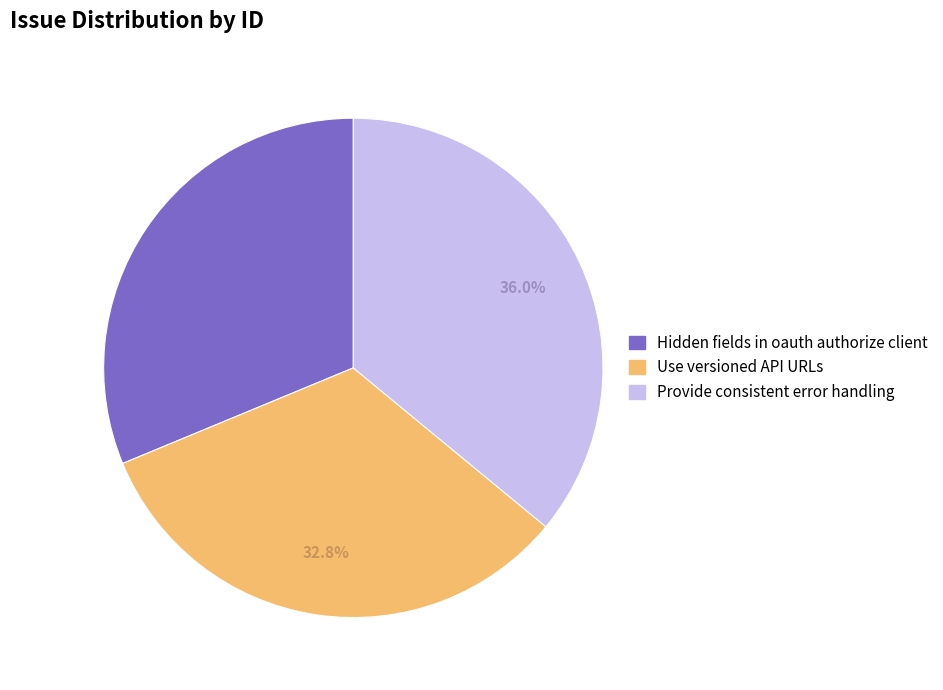

To the nearest percent, what portion does Provide consistent error handling represent?

36%